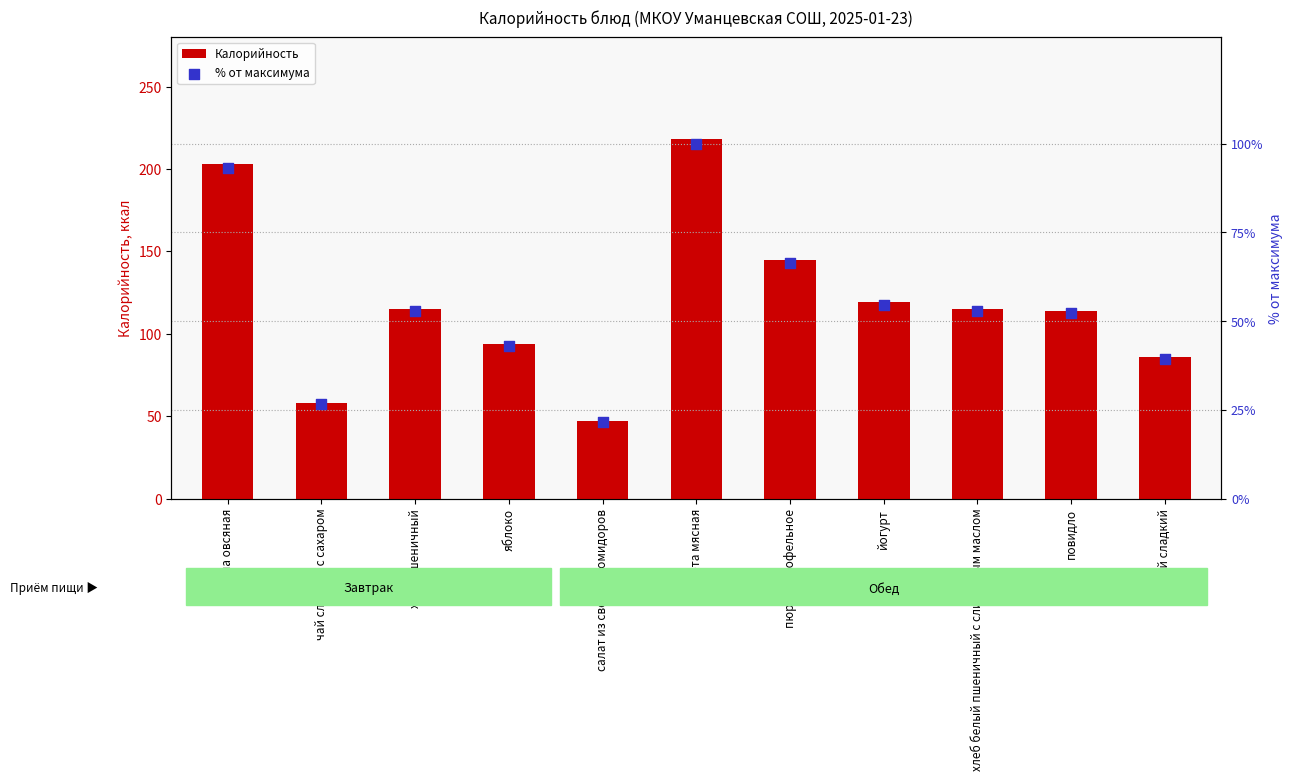

Which series has the widest spread of Y values?

Калорийность